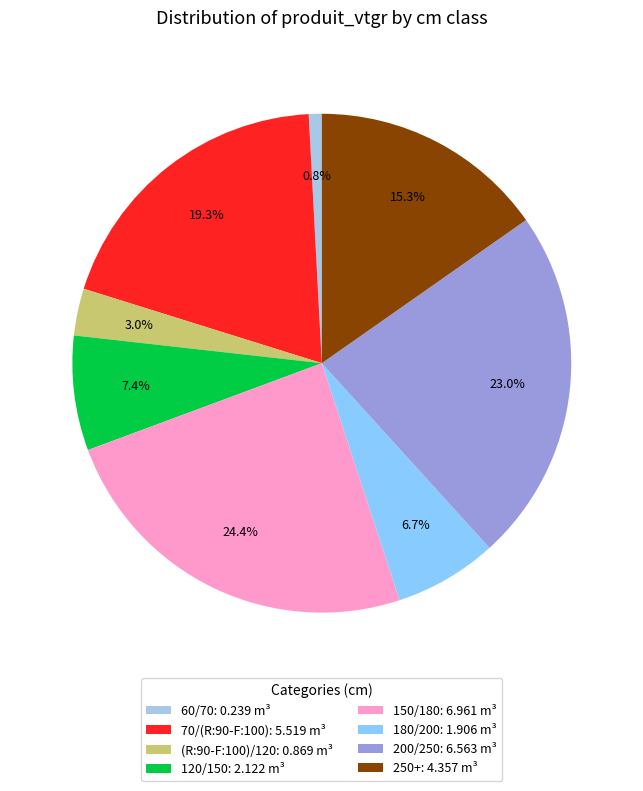

Which slice is the largest?

150/180